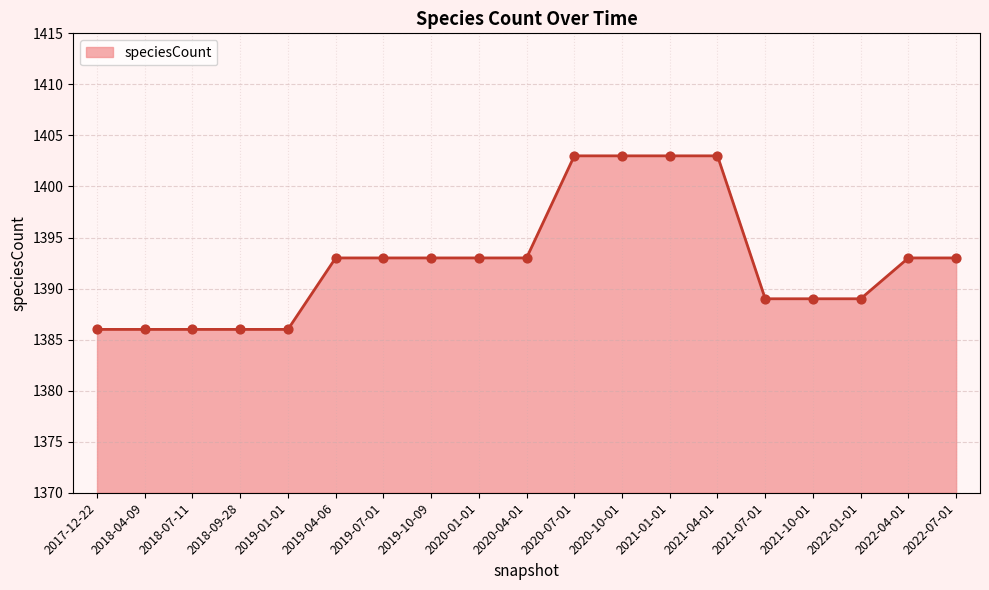

What is the ratio of the value at 2019-01-01 to the value at 2020-07-01?

1.0